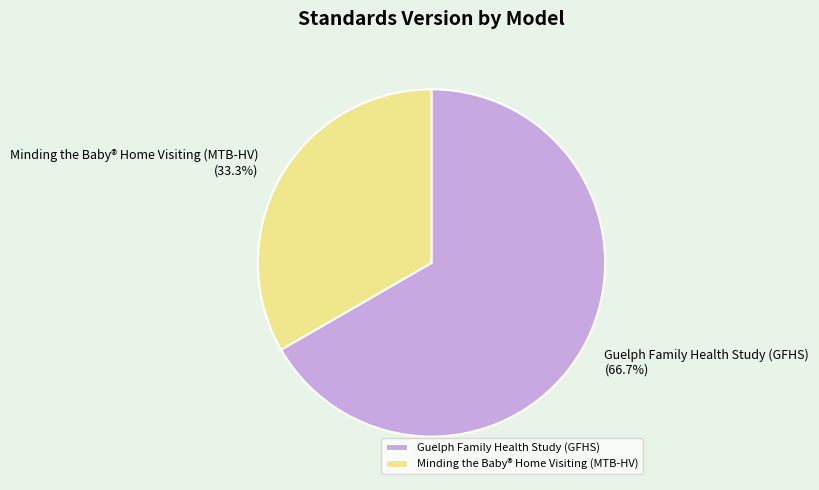

To the nearest percent, what portion does Guelph Family Health Study (GFHS) represent?

67%